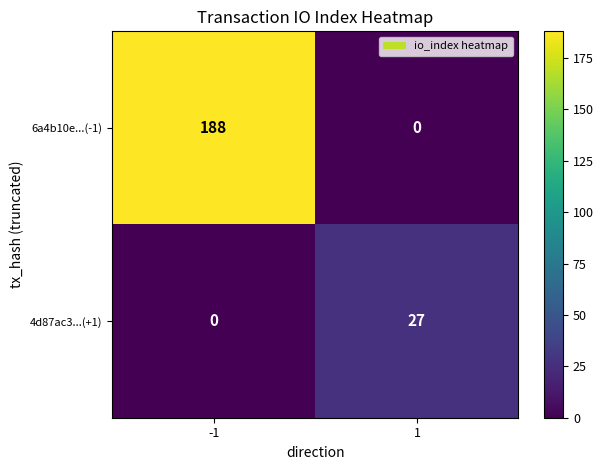

Which series has the largest range (max minus min)?

6a4b10e...(-1)